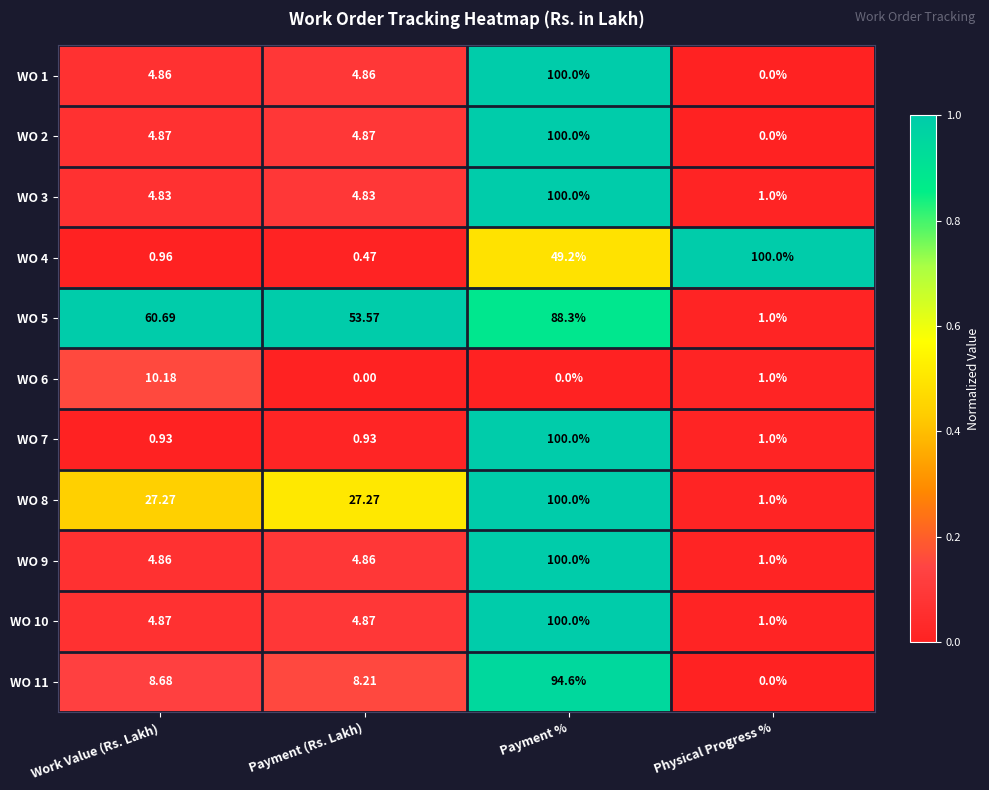

At which category is the sum across all series the highest?

Payment %